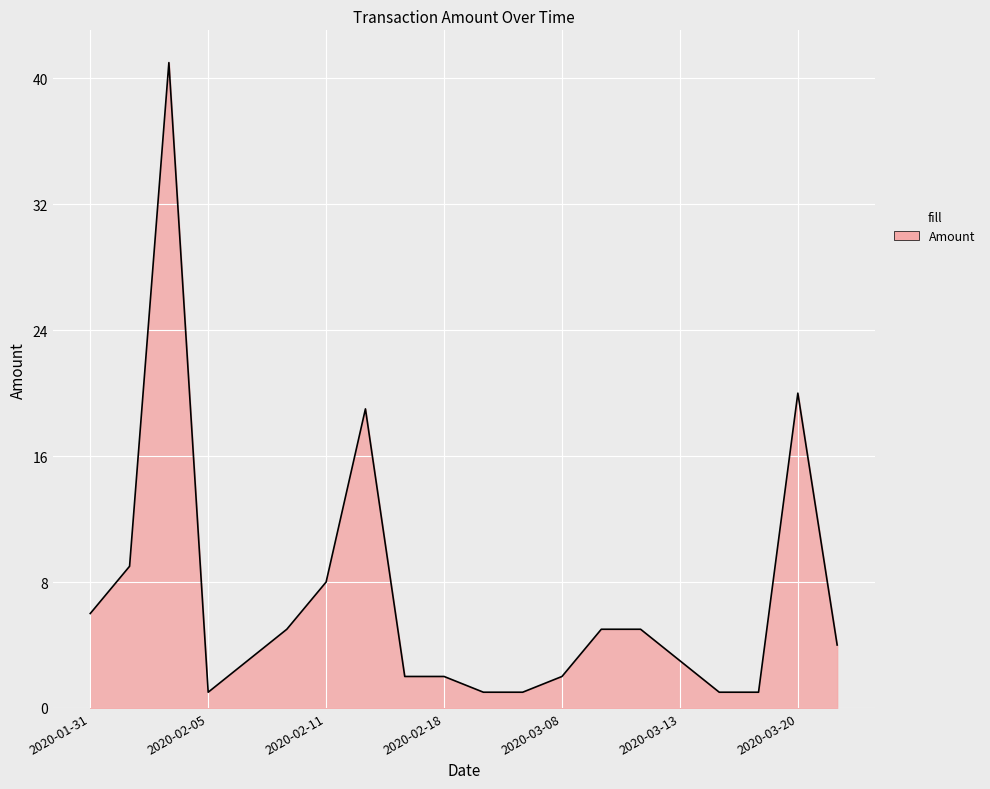

What is the sum of all values?

139